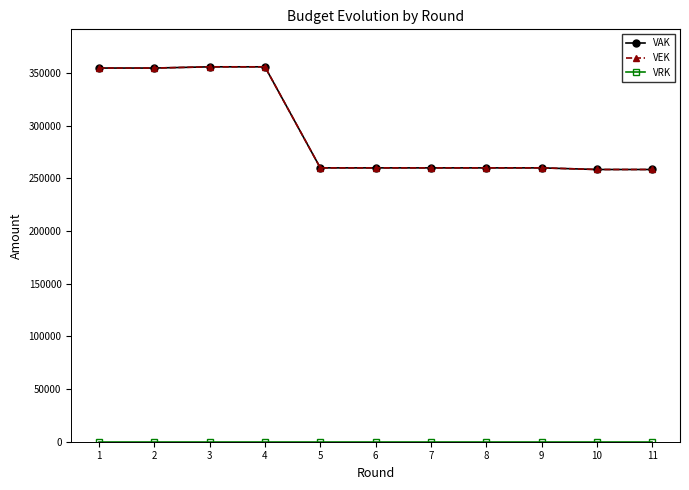

True or false: VRK and VEK intersect in this chart.

False